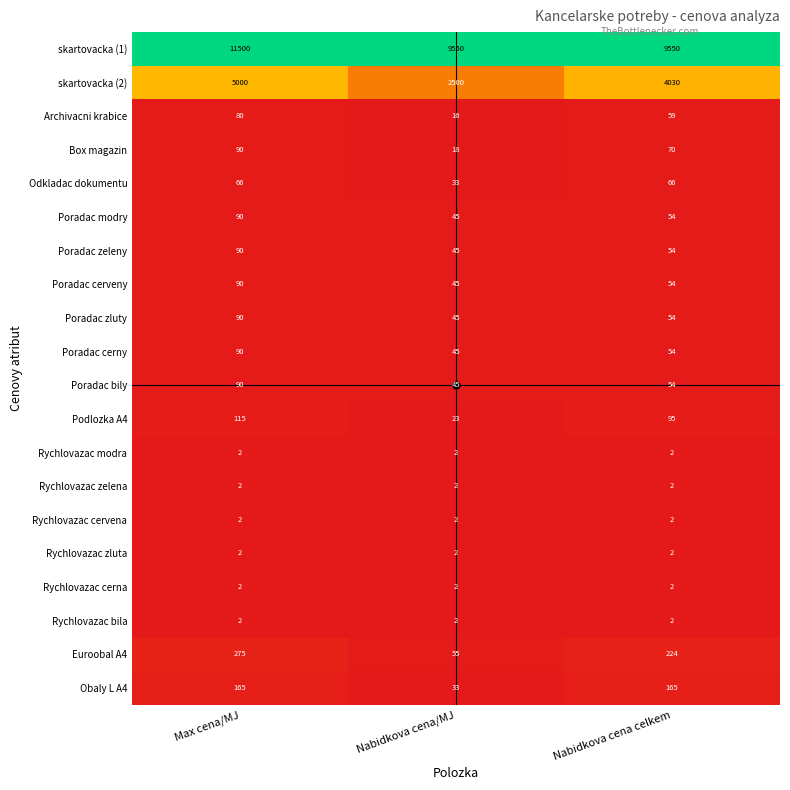

Which series has the largest total across all categories?

skartovacka (1)